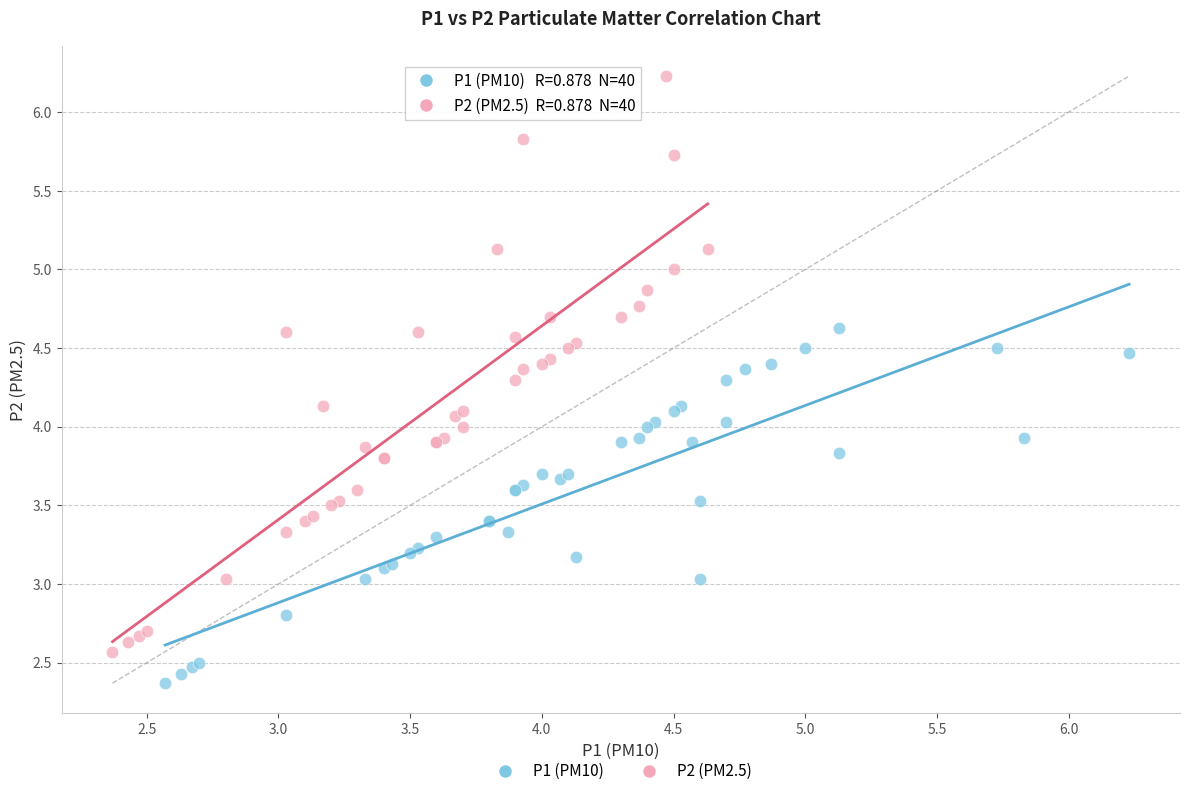

Which series reaches the minimum Y coordinate?

P1 (PM10)